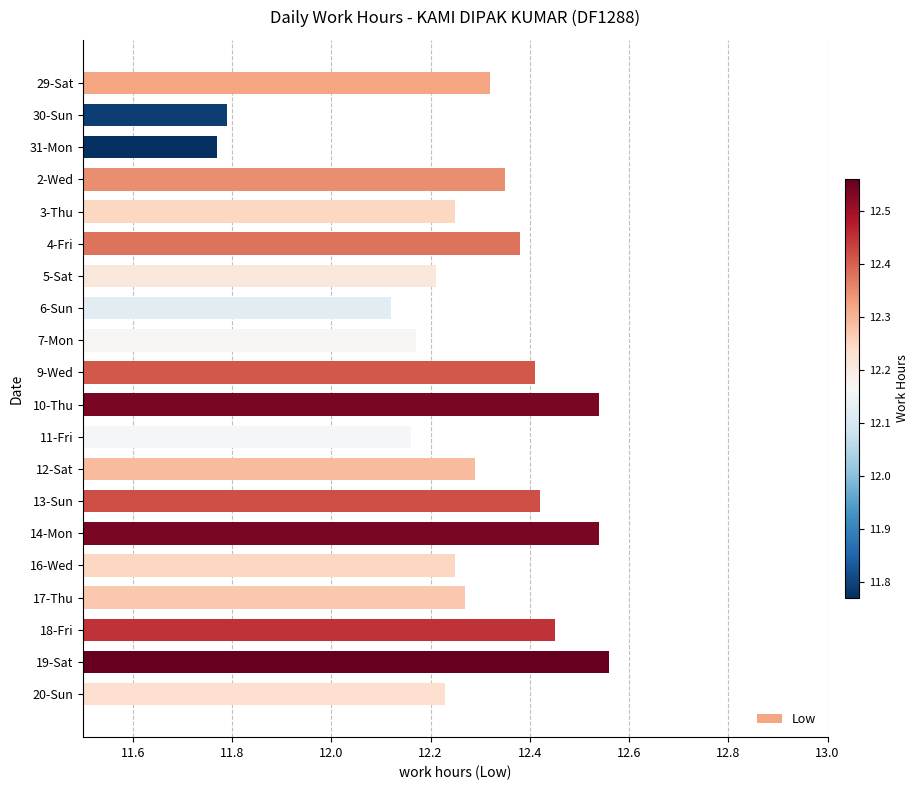

What is the sum of the values at 18-Fri and 3-Thu?

24.7